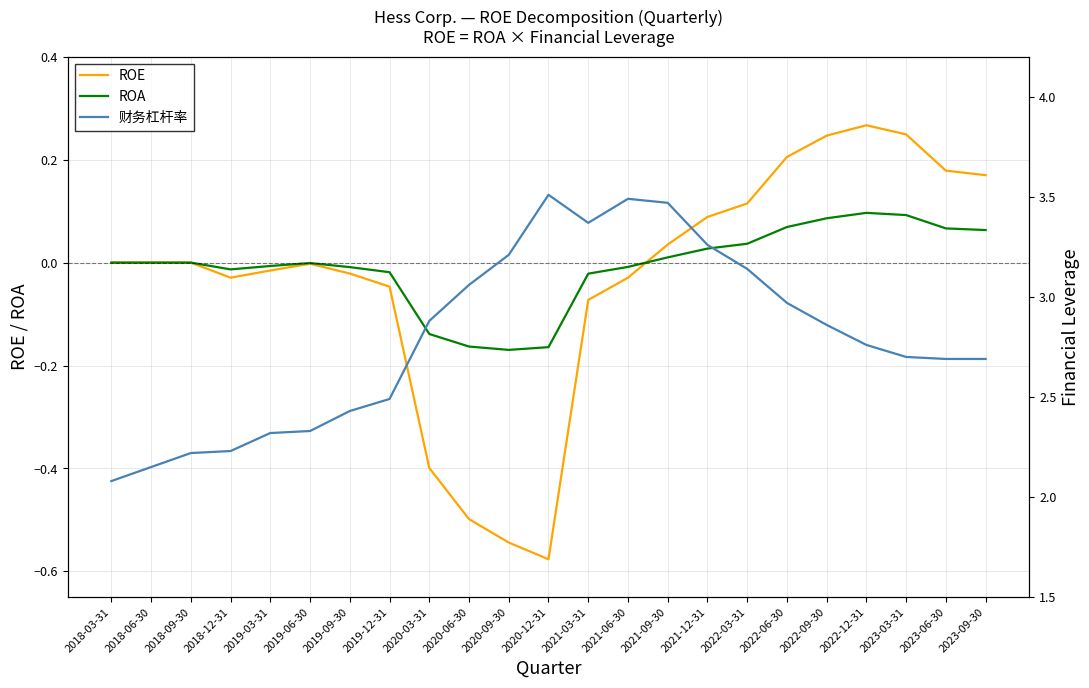

What is the sum of the 财务杠杆率 values at 2022-06-30 and 2022-09-30?

5.8